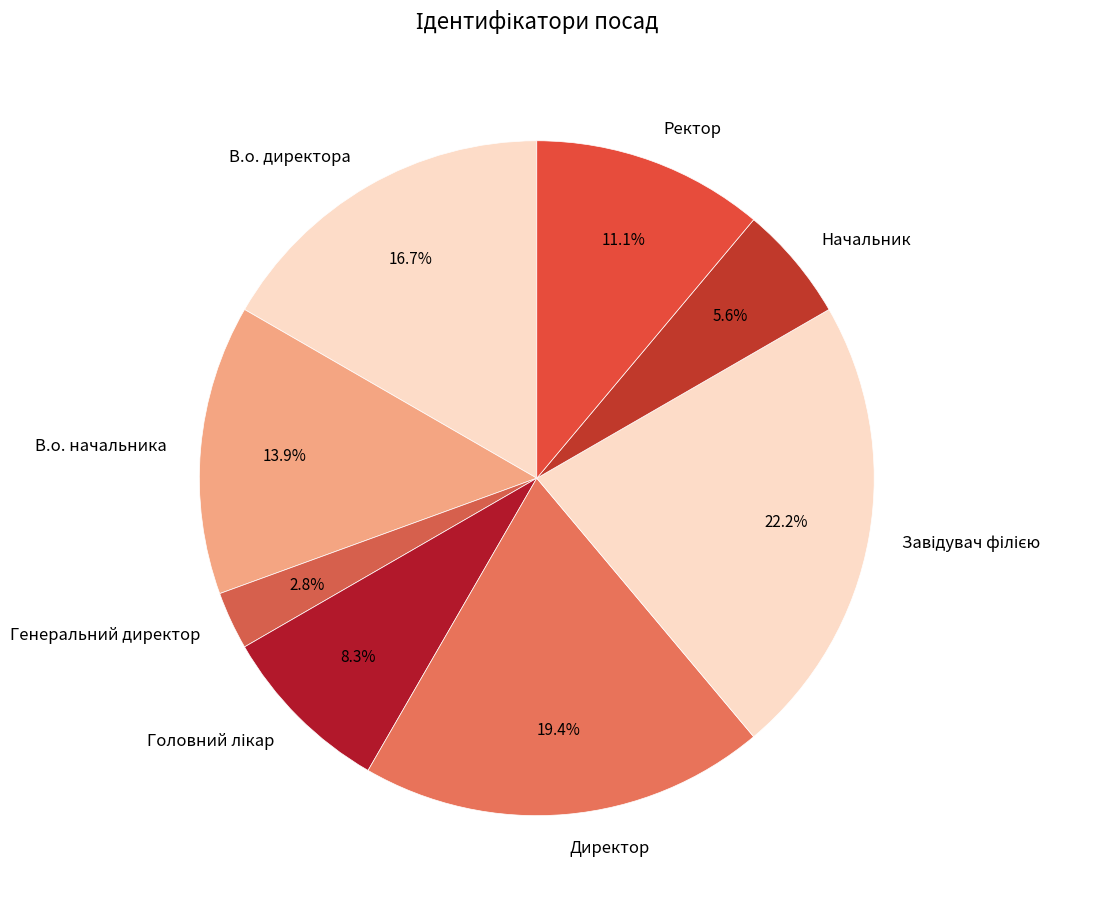

Approximately how many times larger is the value at В.о. директора compared to Ректор?

1.5